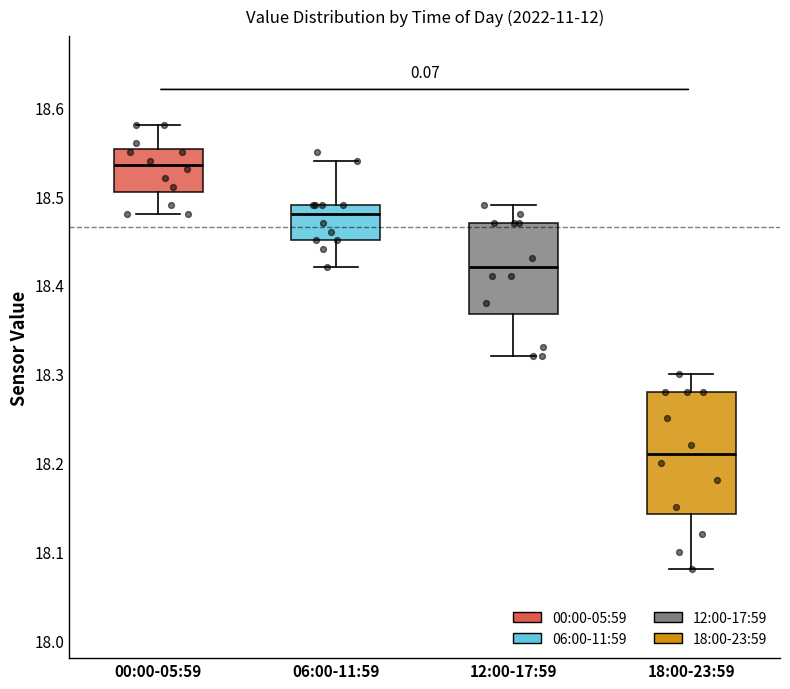

Reading left to right, read every box against the y-axis: the position of its median line, the range the box covers, and the ends of its whiskers. The values are not printed on the chart, so give them approximately, as read against the axis.

00:00-05:59: median 18.54, box 18.51 to 18.55, whiskers 18.48 to 18.58
06:00-11:59: median 18.48, box 18.45 to 18.49, whiskers 18.42 to 18.54
12:00-17:59: median 18.42, box 18.37 to 18.47, whiskers 18.32 to 18.49
18:00-23:59: median 18.21, box 18.14 to 18.28, whiskers 18.08 to 18.30